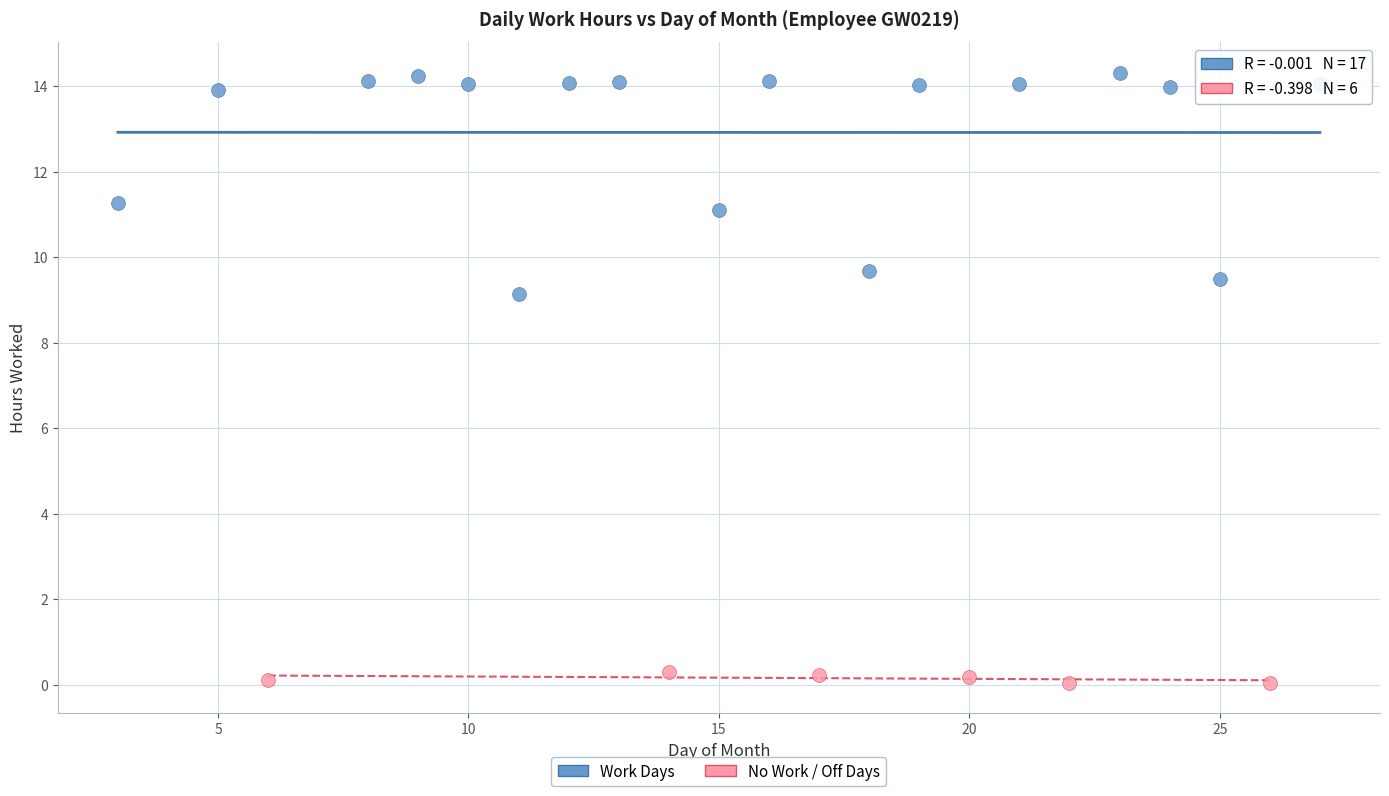

Which series reaches the maximum Y coordinate?

Work Days